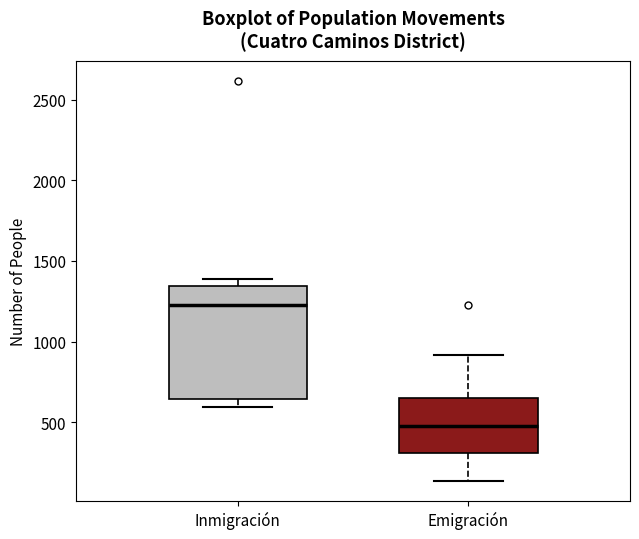

Reading left to right, transcribe this box plot: for each box, give where its median line is, the range the box spans, and where its two whiskers end, as read against the y-axis. The values are not printed on the chart, so give them approximately, as read against the axis.

Inmigración: median 1250, box 650 to 1350, whiskers 600 to 1400
Emigración: median 500, box 300 to 650, whiskers 150 to 900